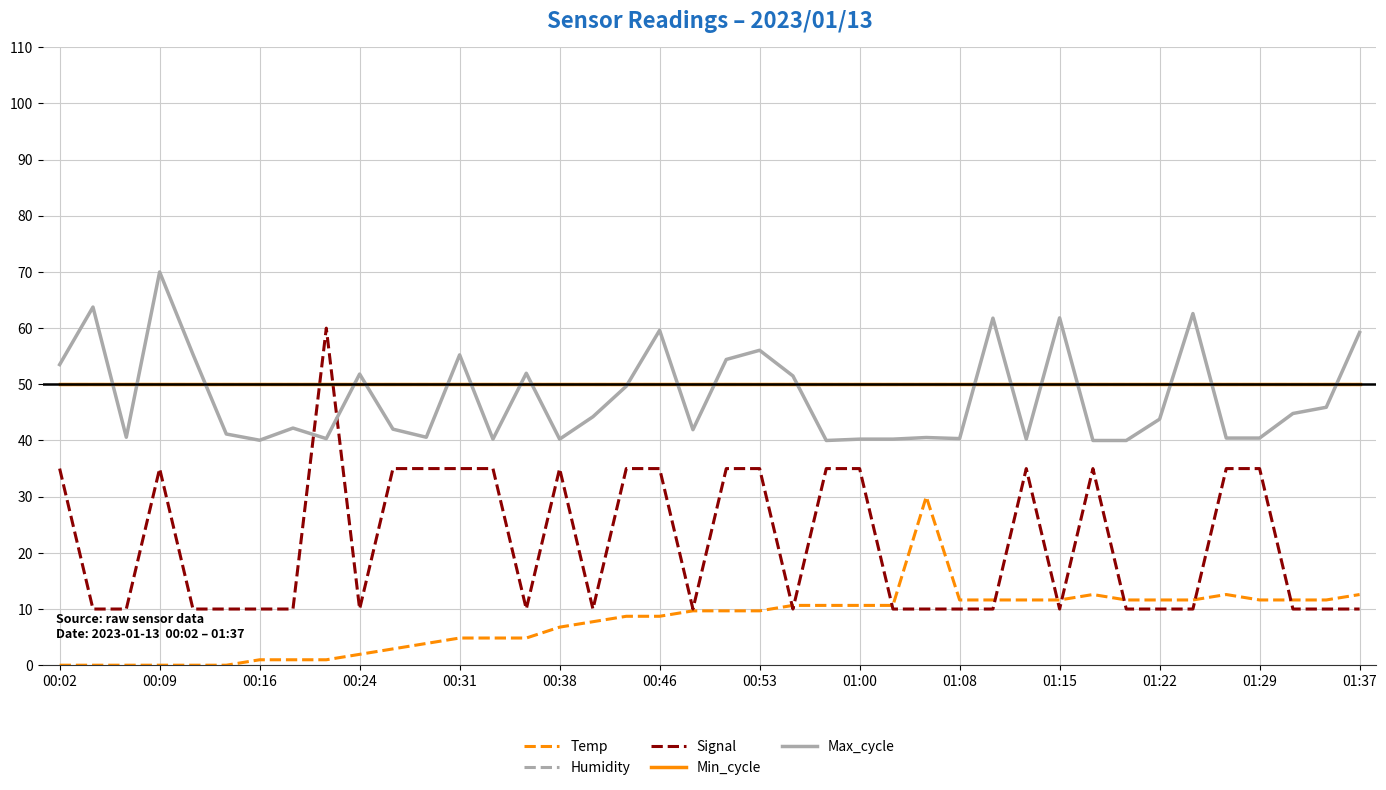

Is this an area chart (filled region under the line)?

No